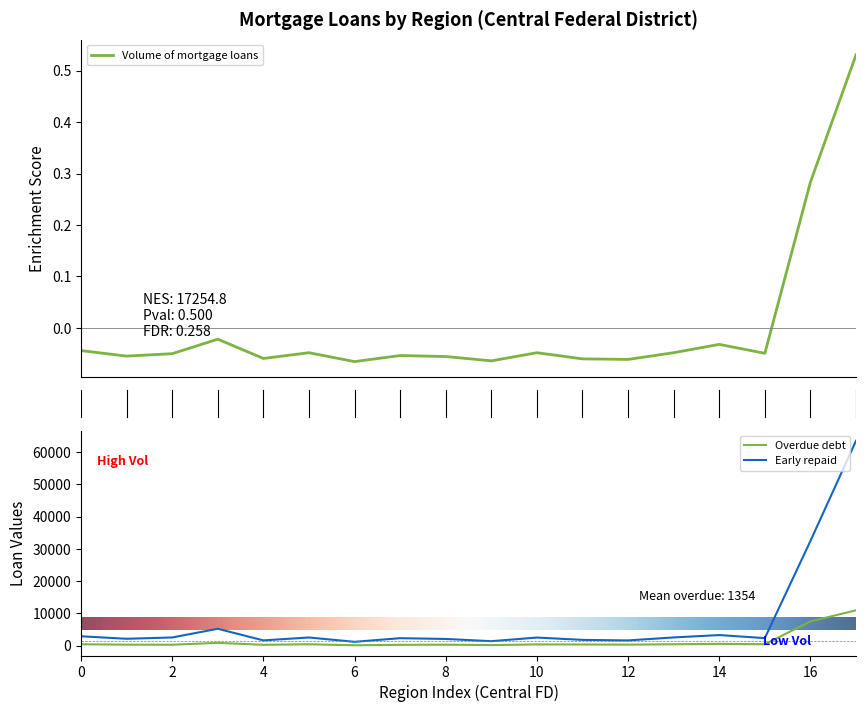

The value of Early repaid at 2 is 2538. True or false?

True